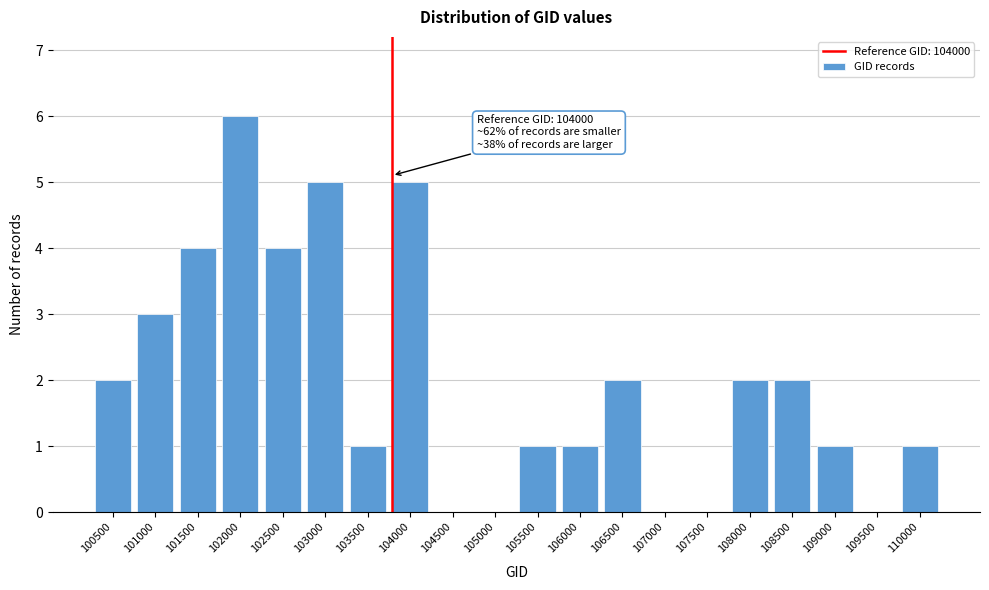

Reading left to right, list all the values displayed in this chart.

100500=2	101000=3	101500=4	102000=6	102500=4	103000=5	103500=1	104000=5	104500=0	105000=0	105500=1	106000=1	106500=2	107000=0	107500=0	108000=2	108500=2	109000=1	109500=0	110000=1